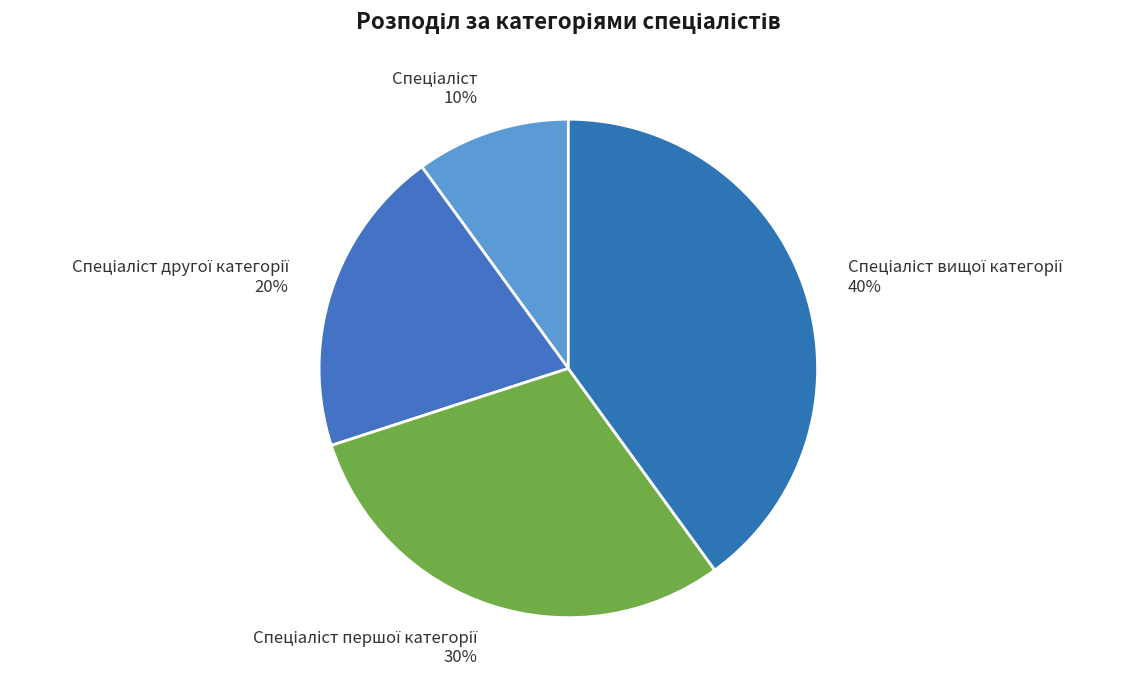

To the nearest percent, what is the difference between the largest and smallest slice percentages?

30%